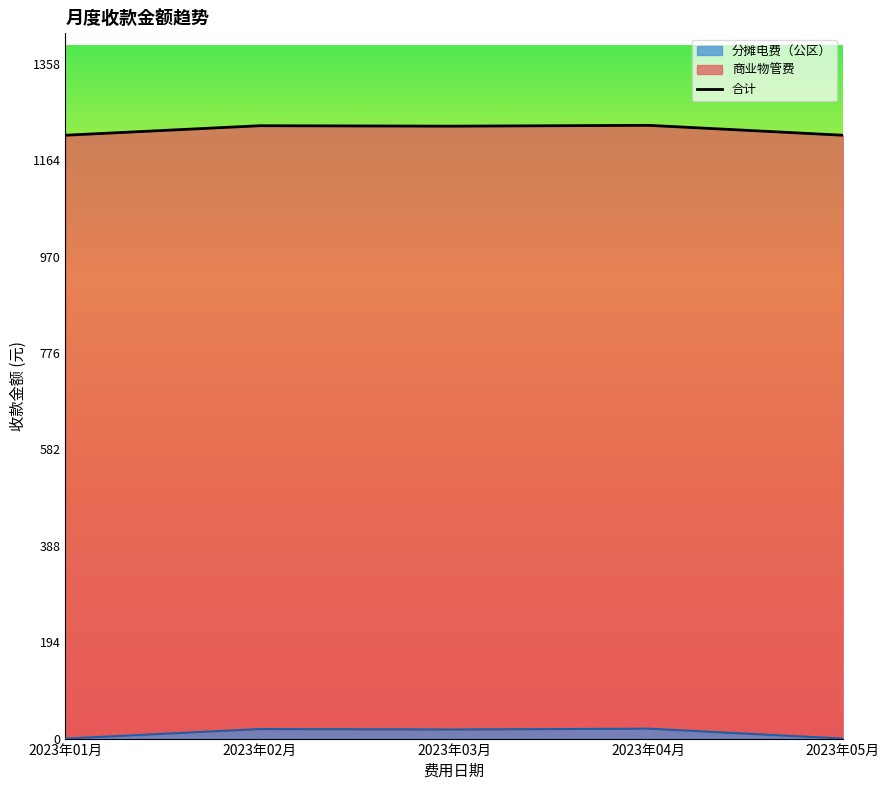

True or false: the data shows 663.1 at 2023年01月.

False